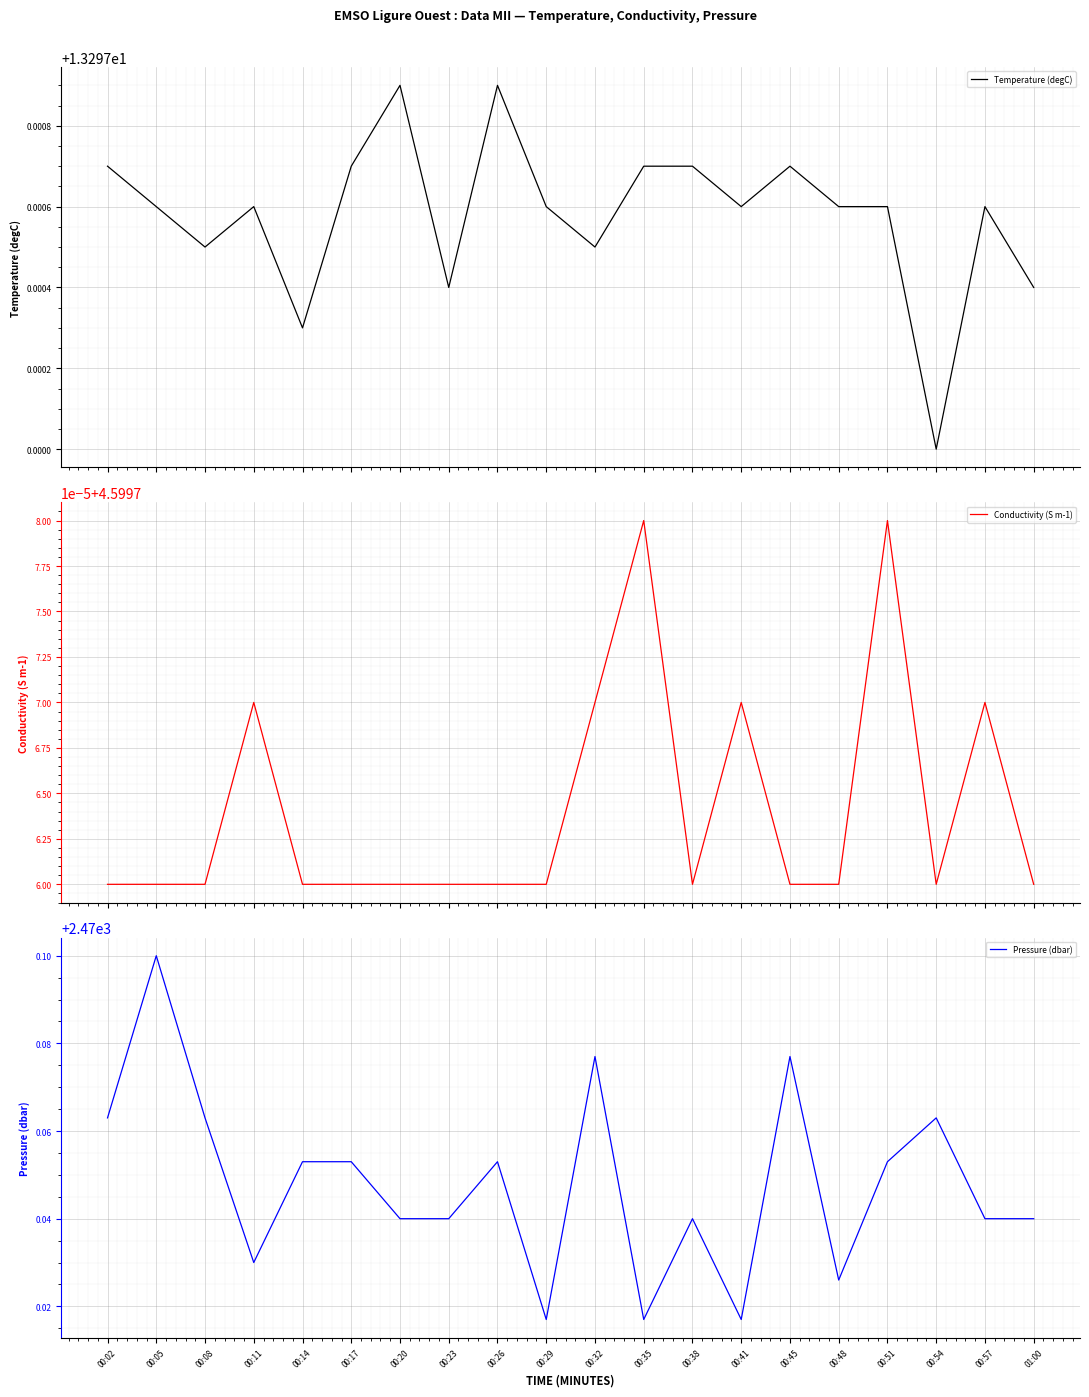

What value does the Pressure (dbar) series have at 00:38?

2470.0